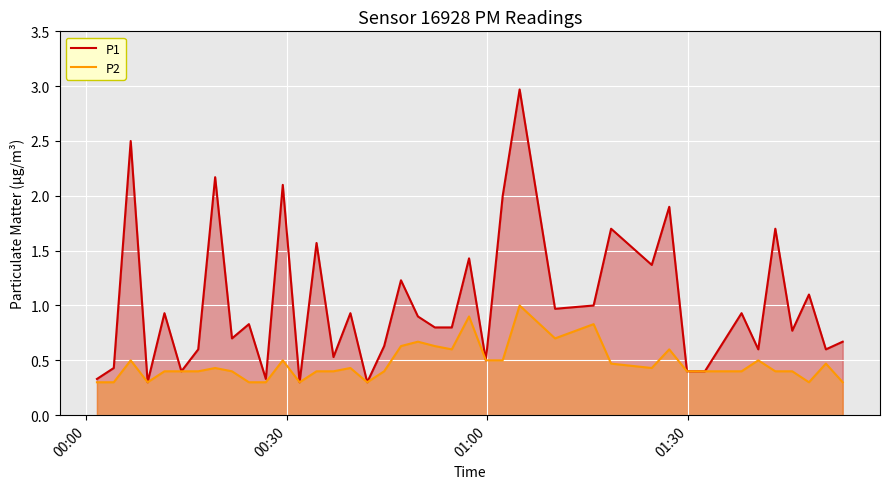

List the series in order of their overall mean, highest first.

P1, P2